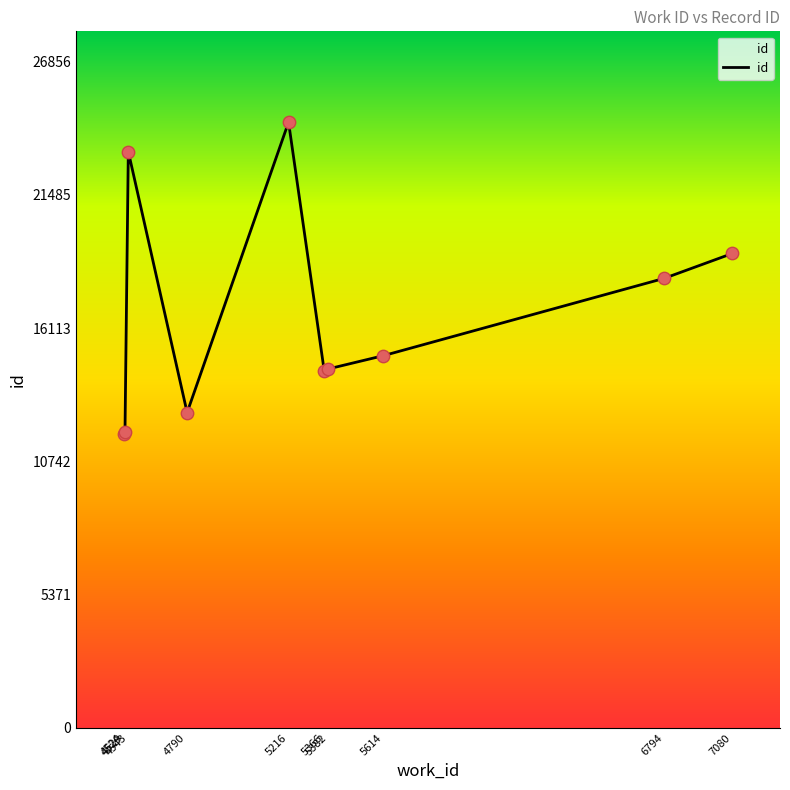

What is the change in value from 5366 to 5382?

+89